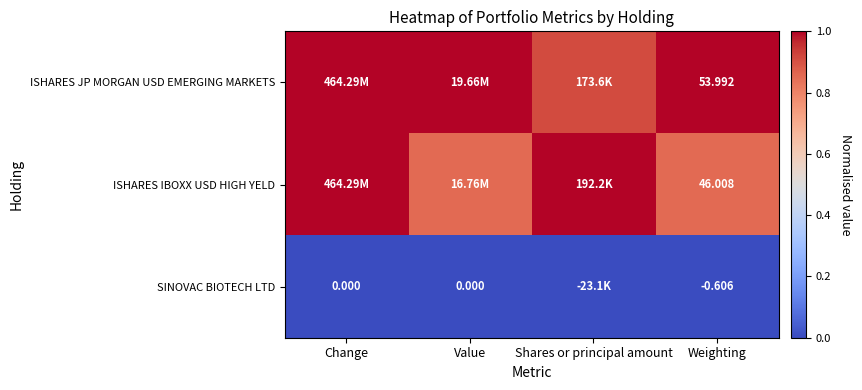

At Weighting, list the series in order from largest to smallest.

ISHARES JP MORGAN USD EMERGING MARKETS, ISHARES IBOXX USD HIGH YELD, SINOVAC BIOTECH LTD